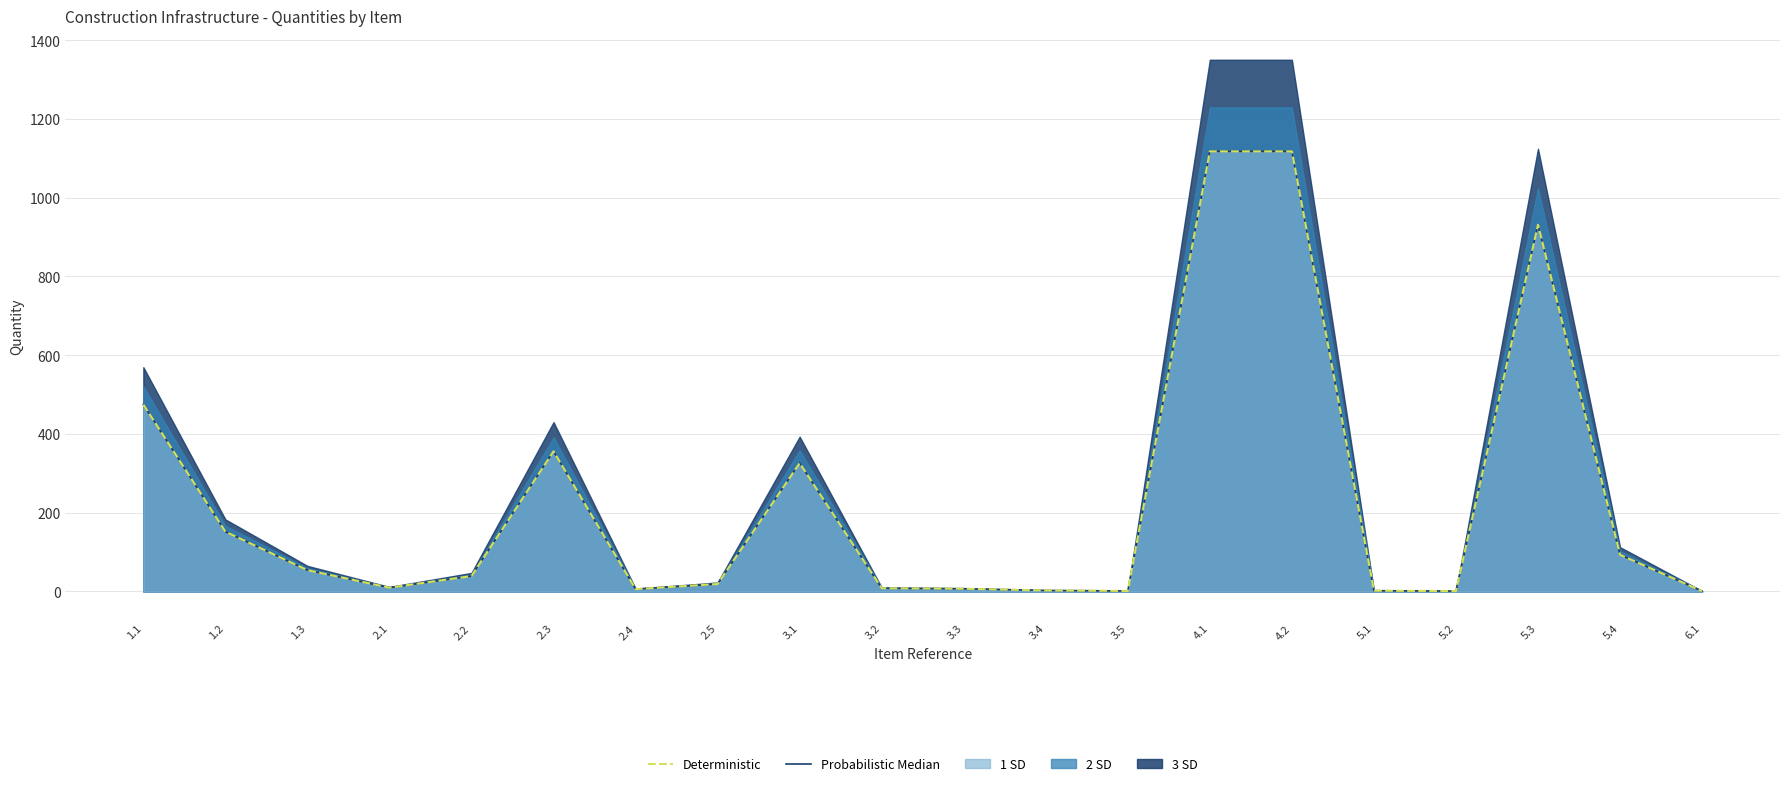

Where is the first local maximum for Probabilistic Median?

2.3